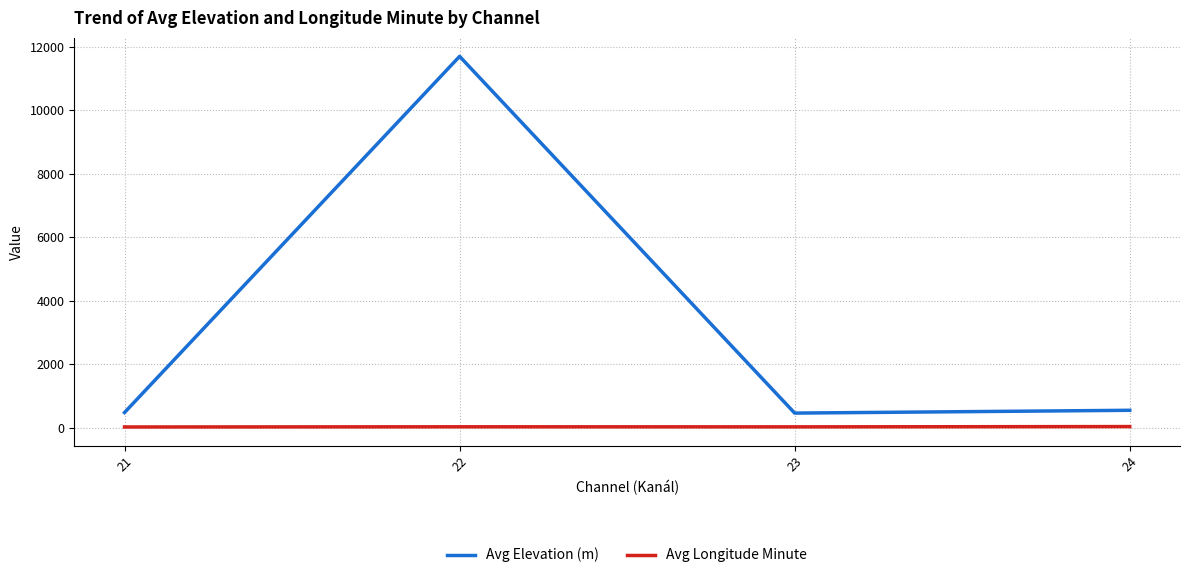

What is the greatest value displayed?

11700.5